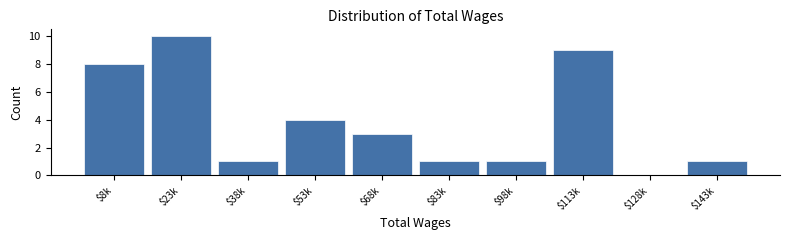

What is the sum of all values?

38